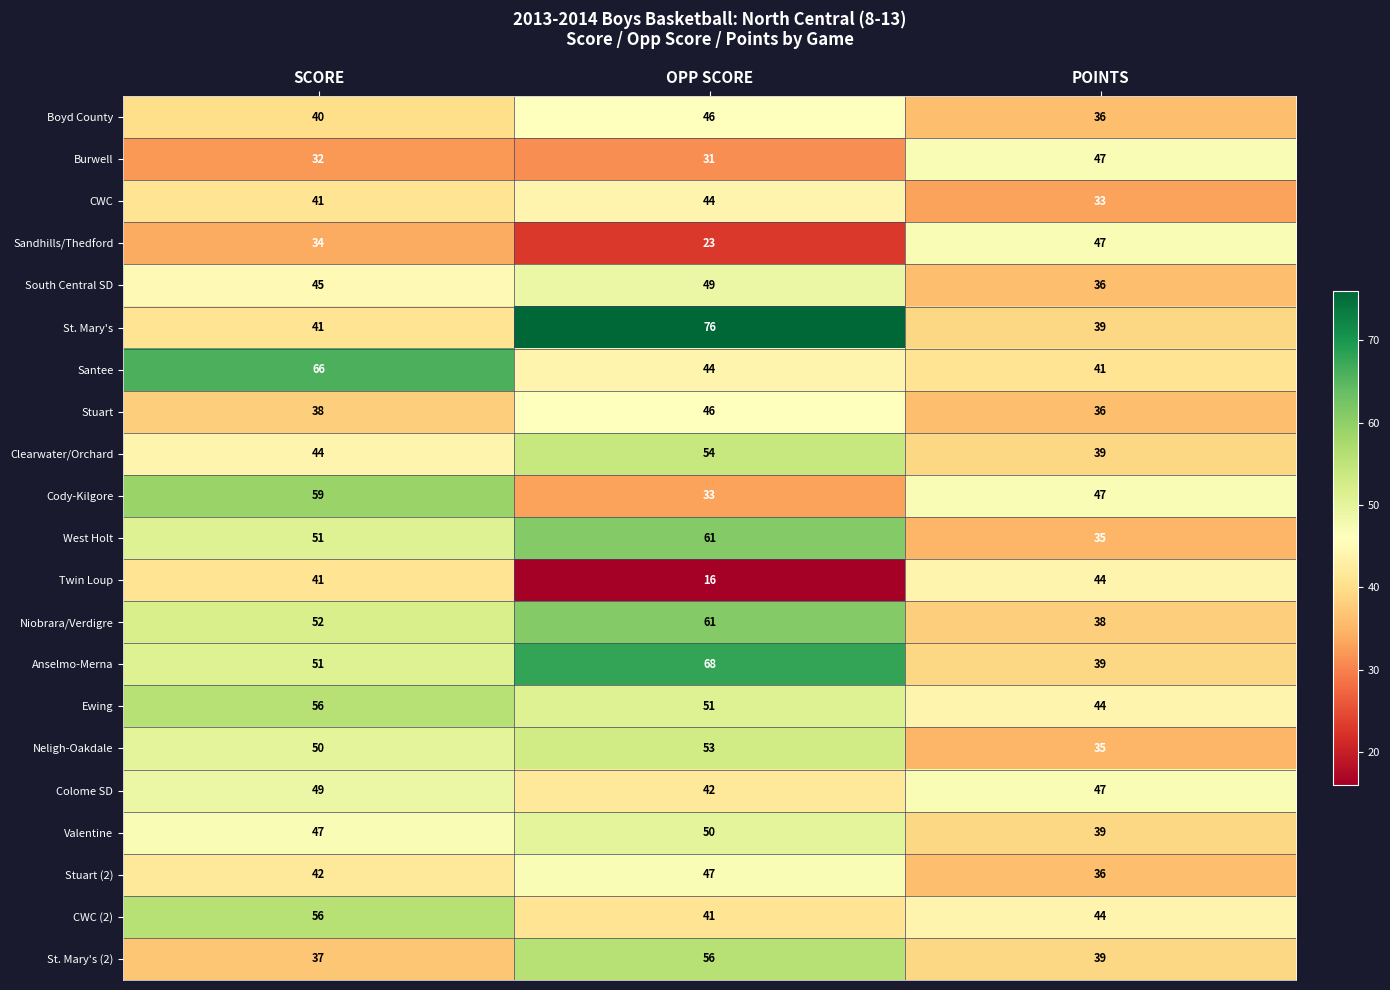

True or false: CWC has a value of 70 at OPP SCORE.

False